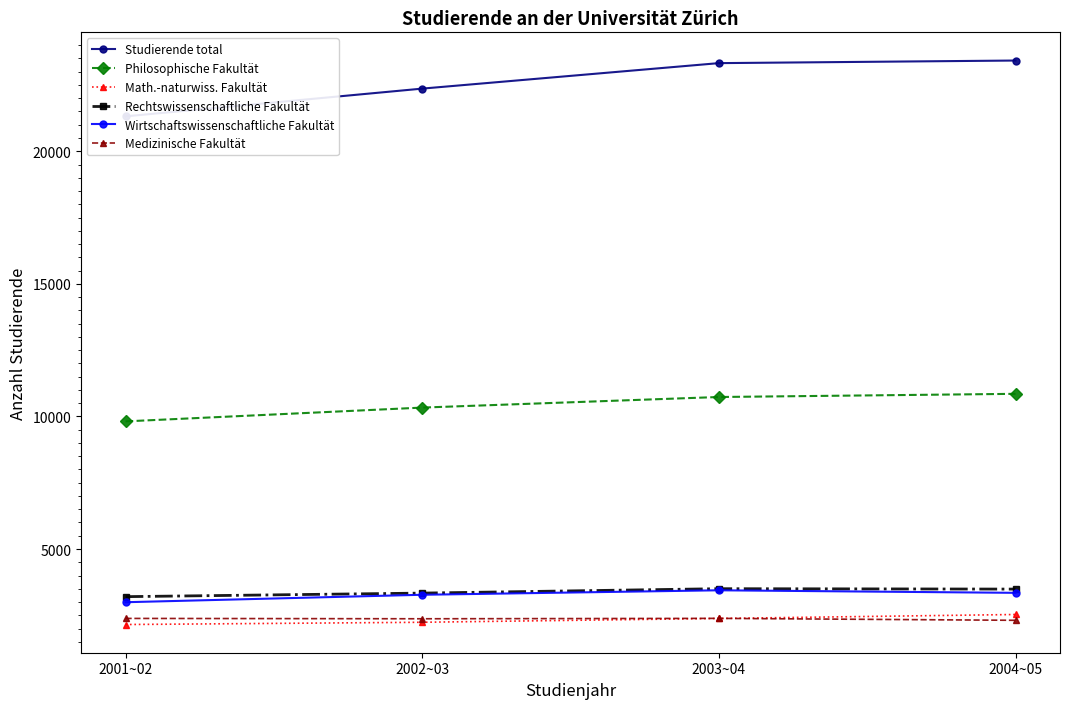

What is the value of the Medizinische Fakultät point at the 3rd from the left?

2384